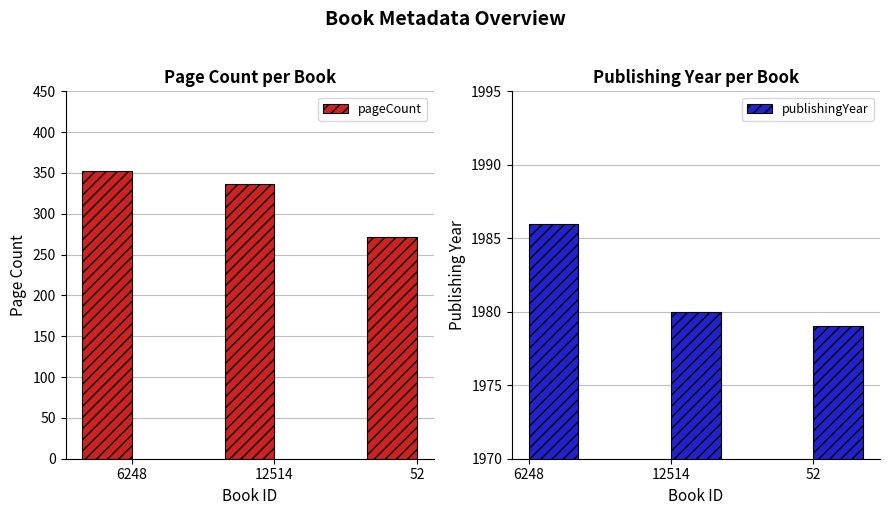

Is it true that pageCount equals 85 at 6248?

False